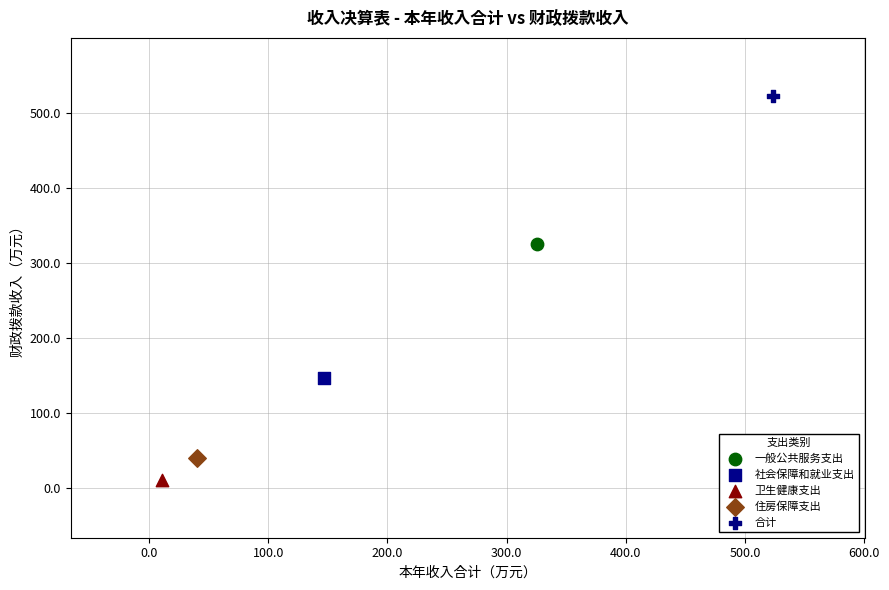

Which series contains the highest Y value?

合计